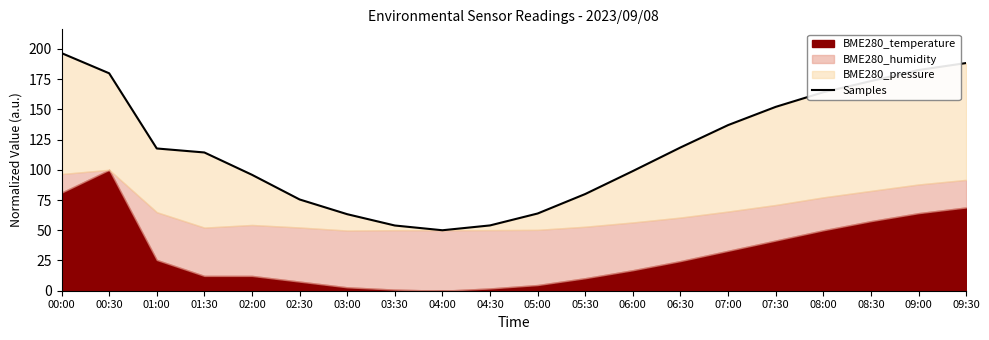

Is it true that the value at 07:30 is 105.7?

False